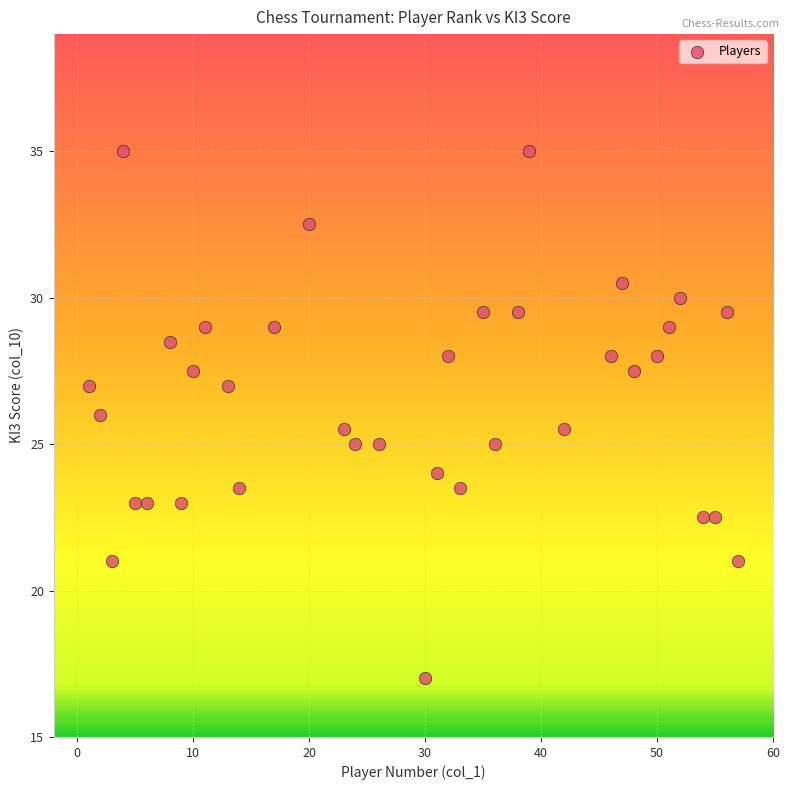

What is the range of Y values (max minus min)?

18.0